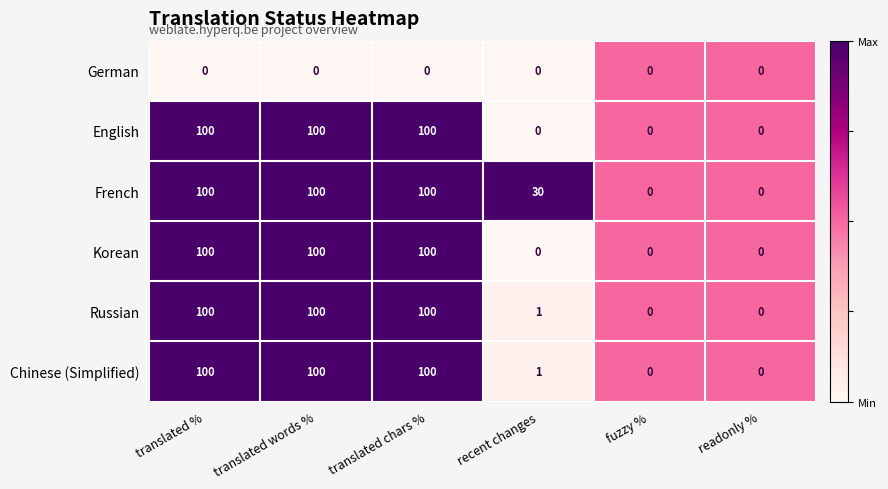

What is the total value across all series at translated %?

500